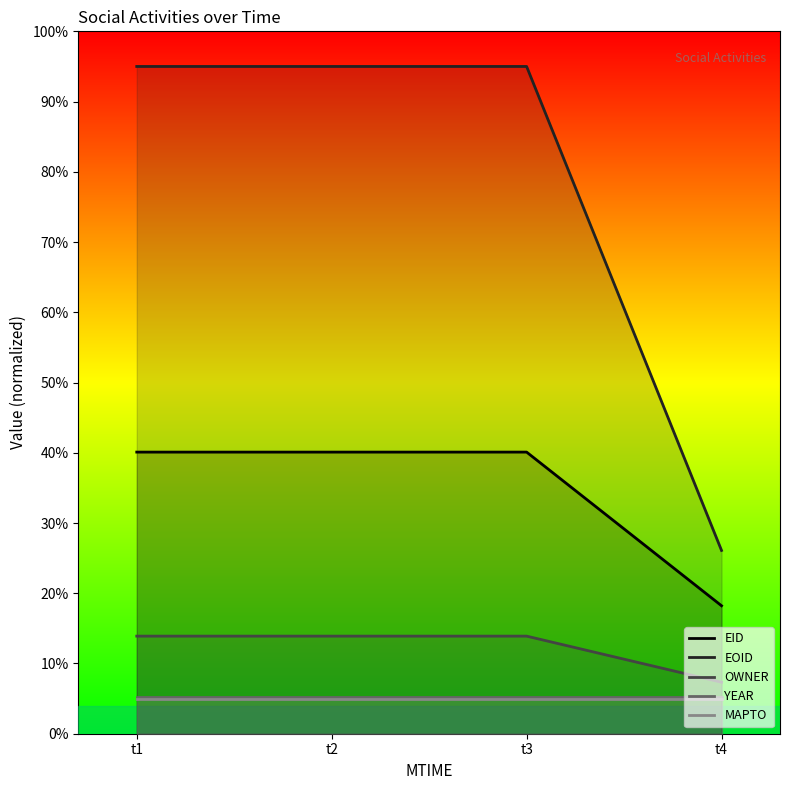

Reading left to right, list all the values displayed in this chart.

EID: 40.1	40.1	40.1	18.2
EOID: 95.0	95.0	95.0	26.1
OWNER: 13.9	13.9	13.9	7.3
YEAR: 5.3	5.3	5.3	5.3
MAPTO: 5.0	5.0	5.0	5.0